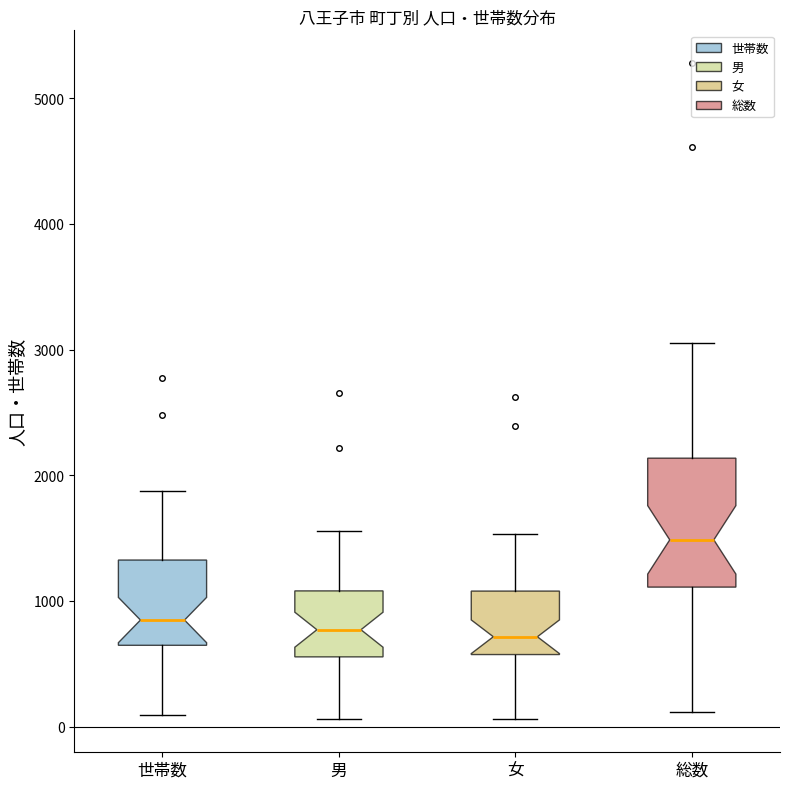

Reading left to right, transcribe this box plot: for each box, give where its median line is, the range the box spans, and where its two whiskers end, as read against the y-axis. The values are not printed on the chart, so give them approximately, as read against the axis.

世帯数: median 800, box 600 to 1300, whiskers 100 to 1900
男: median 800, box 600 to 1100, whiskers 100 to 1600
女: median 700, box 600 to 1100, whiskers 100 to 1500
総数: median 1500, box 1100 to 2100, whiskers 100 to 3100